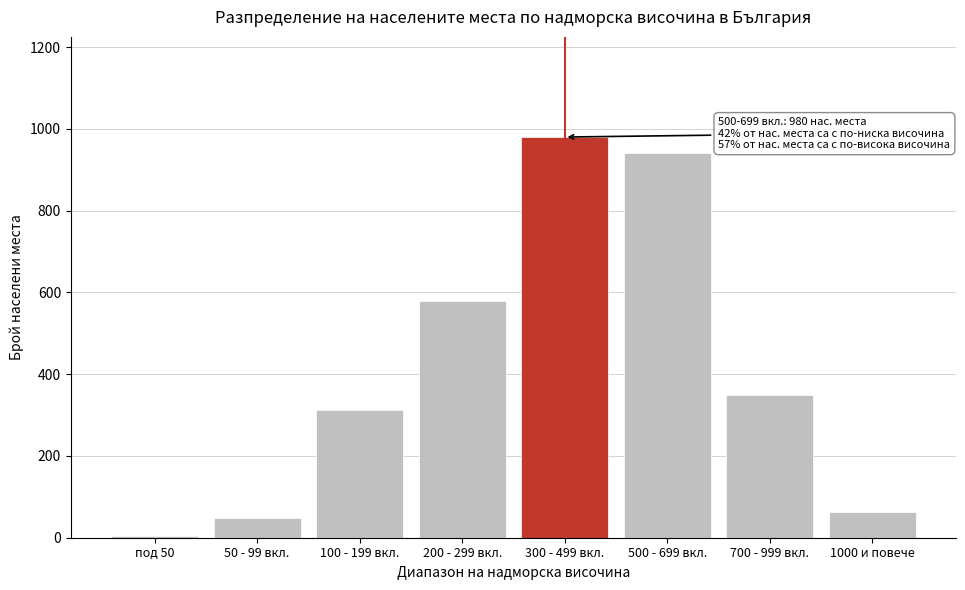

Reading left to right, list all the values displayed in this chart.

под 50=5	50 - 99 вкл.=48	100 - 199 вкл.=312	200 - 299 вкл.=580	300 - 499 вкл.=980	500 - 699 вкл.=940	700 - 999 вкл.=350	1000 и повече=62